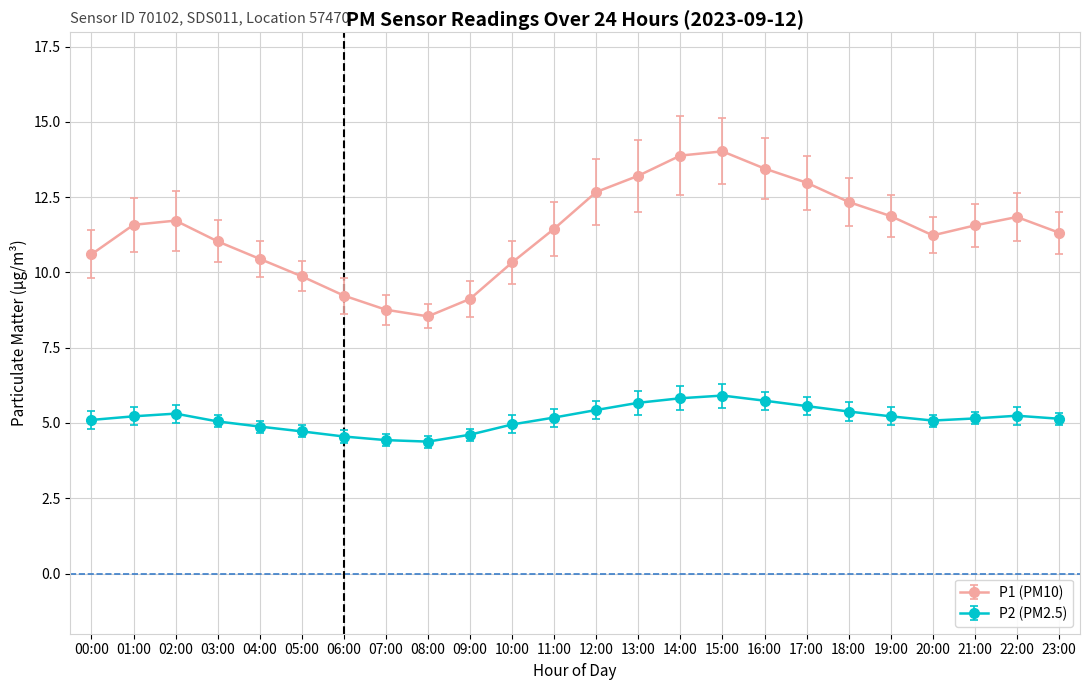

What is the greatest value displayed?

14.0